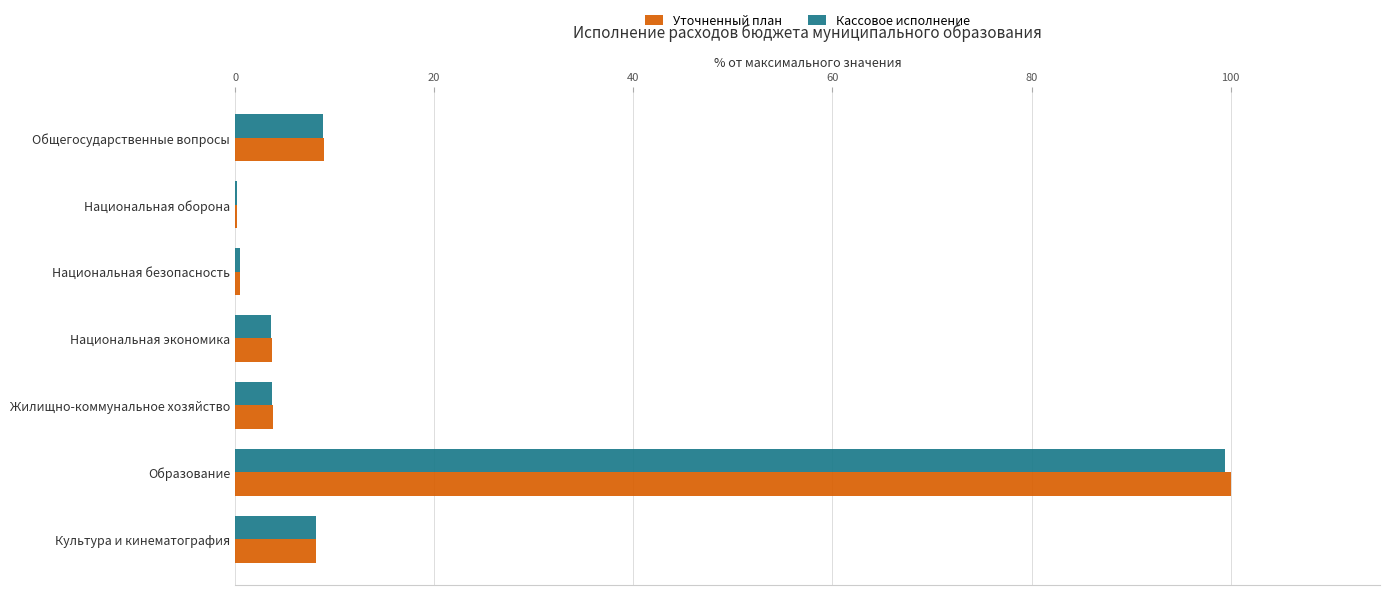

What is the sum of all Кассовое исполнение values?

124.4